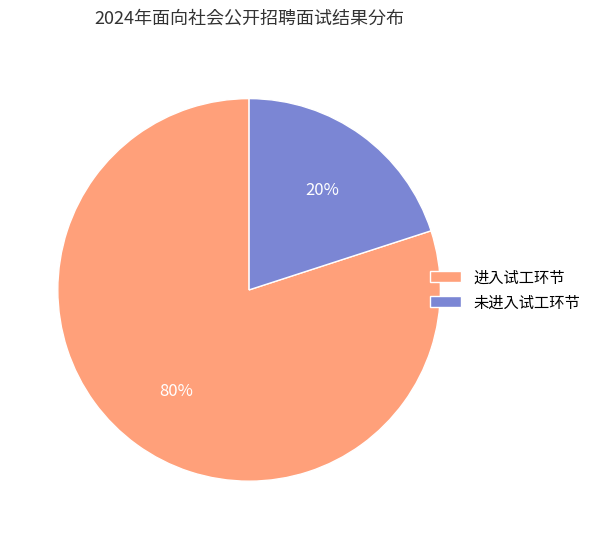

The 未进入试工环节 slice represents 20% of the pie. True or false?

True